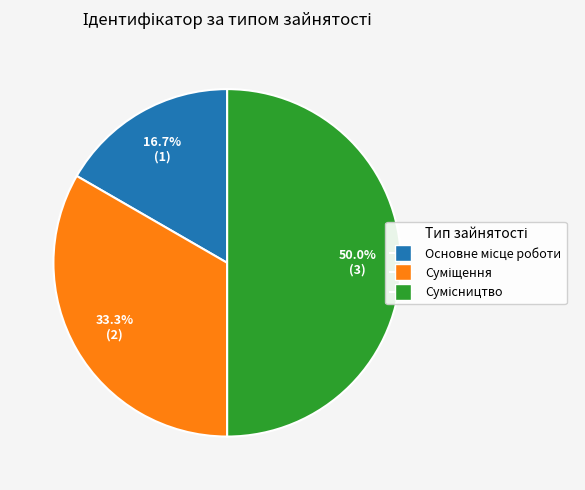

What is the change in value from Суміщення to Сумісництво?

+1